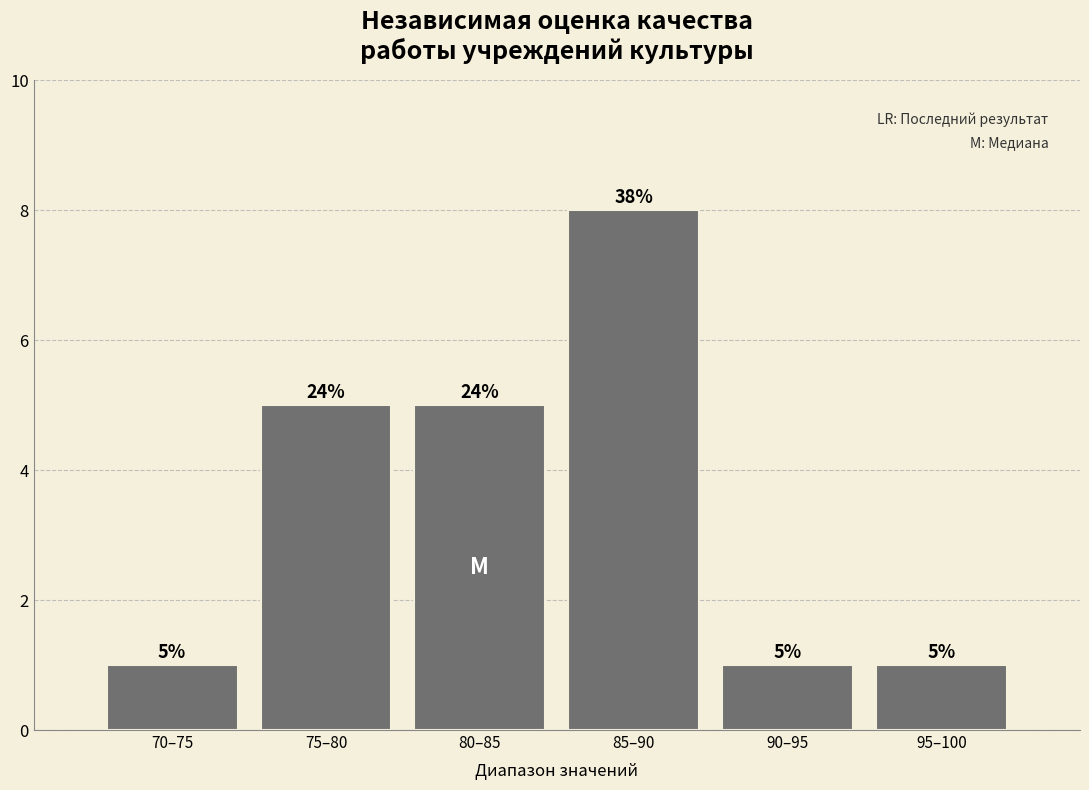

Reading left to right, extract all data points from this chart.

70–75=1	75–80=5	80–85=5	85–90=8	90–95=1	95–100=1